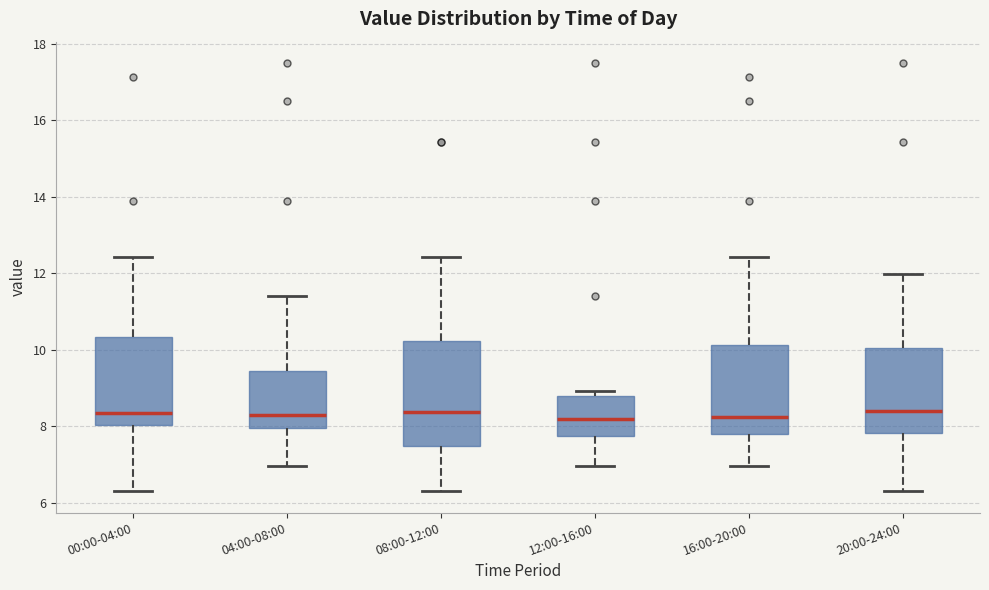

Comparing the boxes themselves (not the whiskers), which one is the tallest?

08:00-12:00